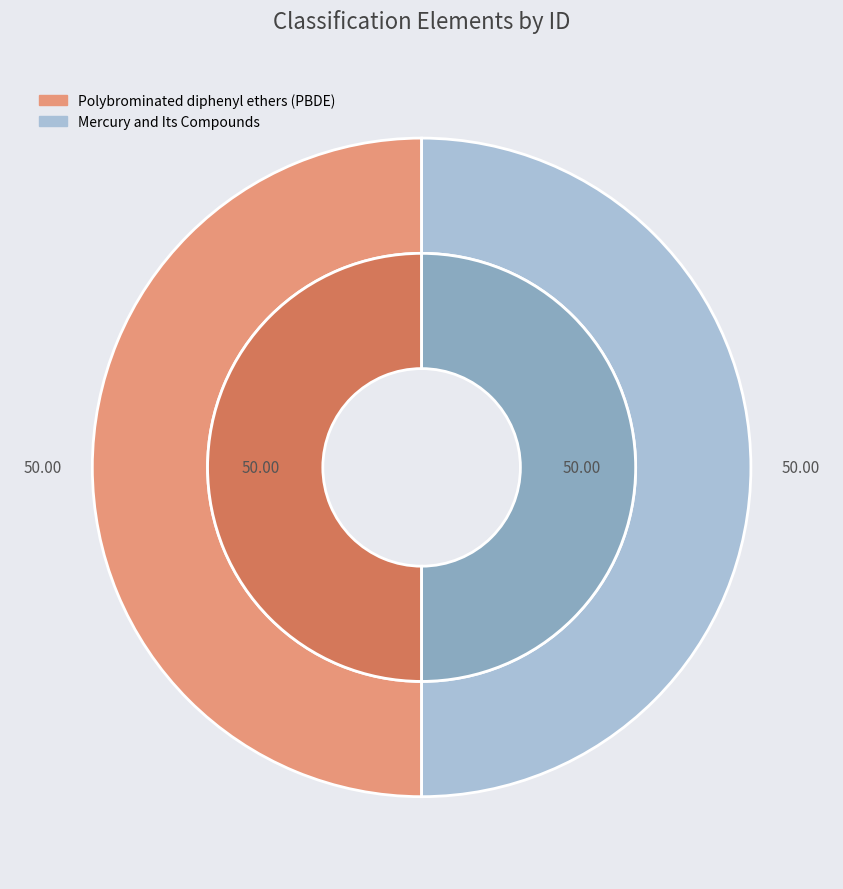

What is the majority slice?

Polybrominated diphenyl ethers (PBDE)